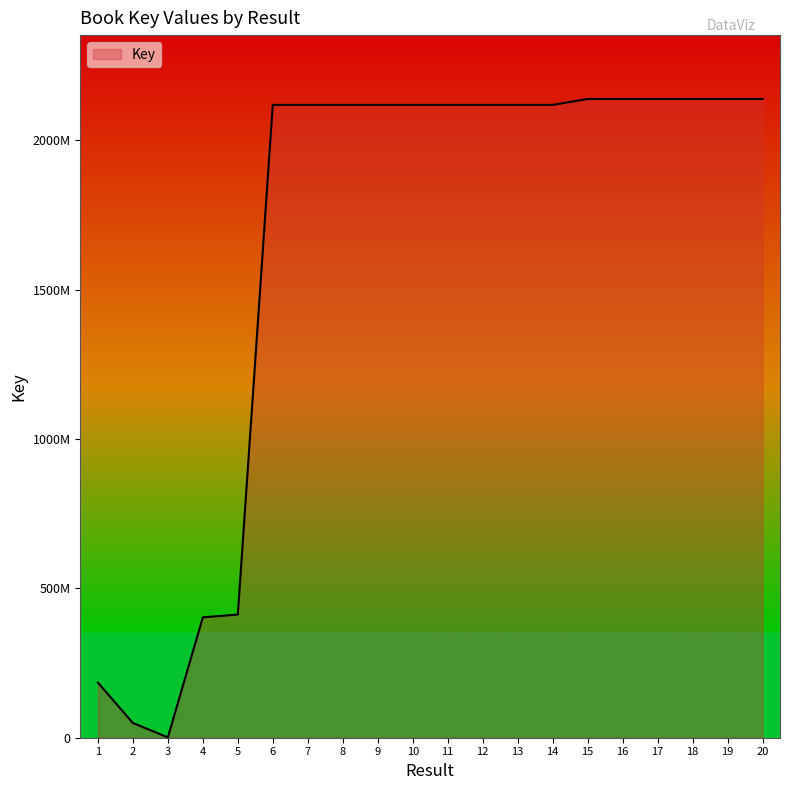

Is this an area chart (filled region under the line)?

Yes